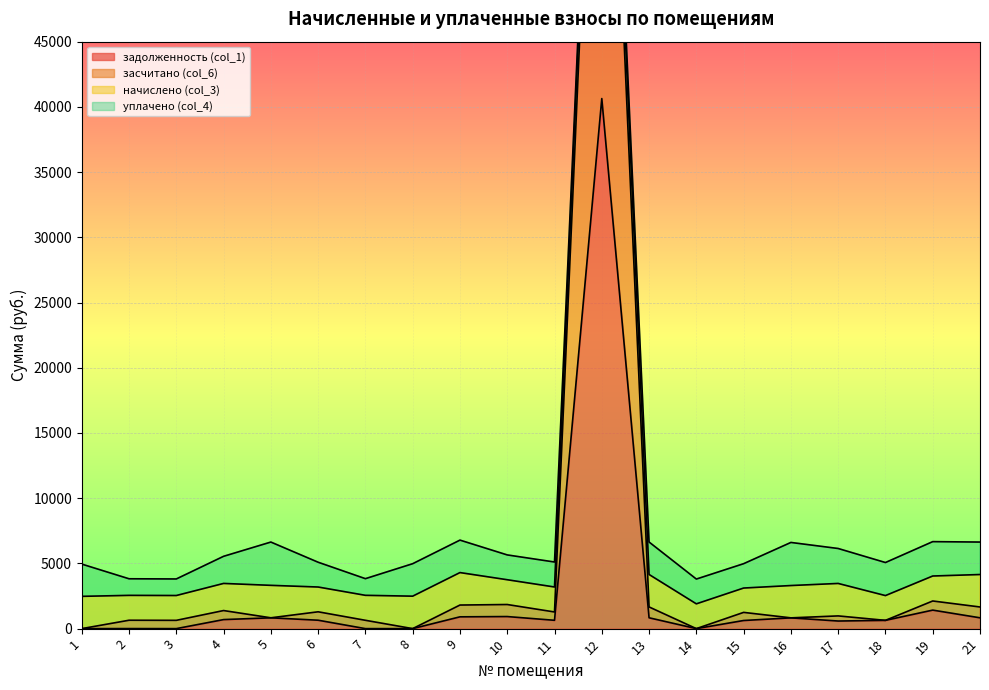

What is the highest value of the задолженность (col_1) series?

40638.1